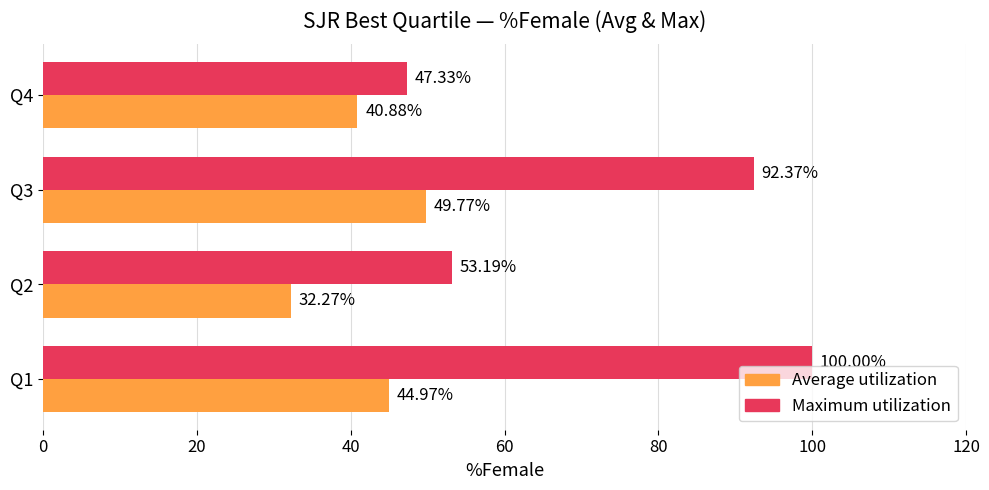

Rank the series by their average value, from highest to lowest.

Maximum utilization, Average utilization